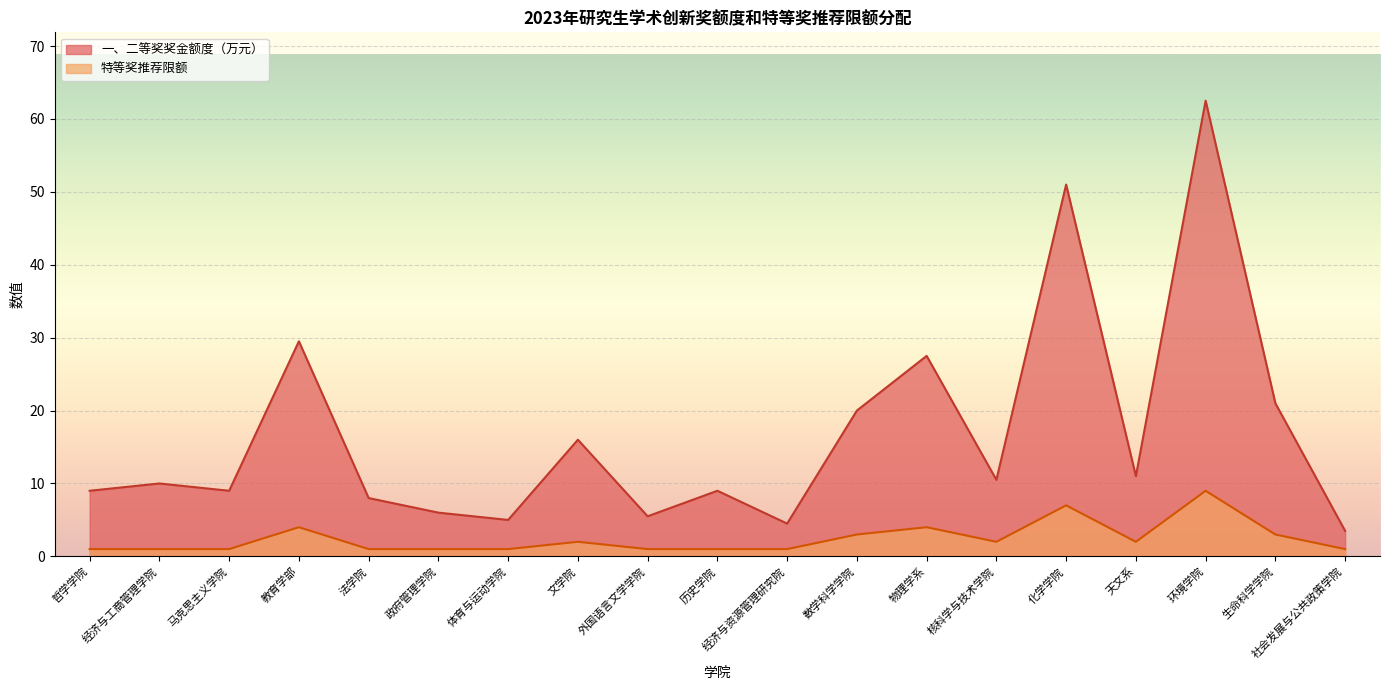

What is the label of the 2nd point from the right?

生命科学学院